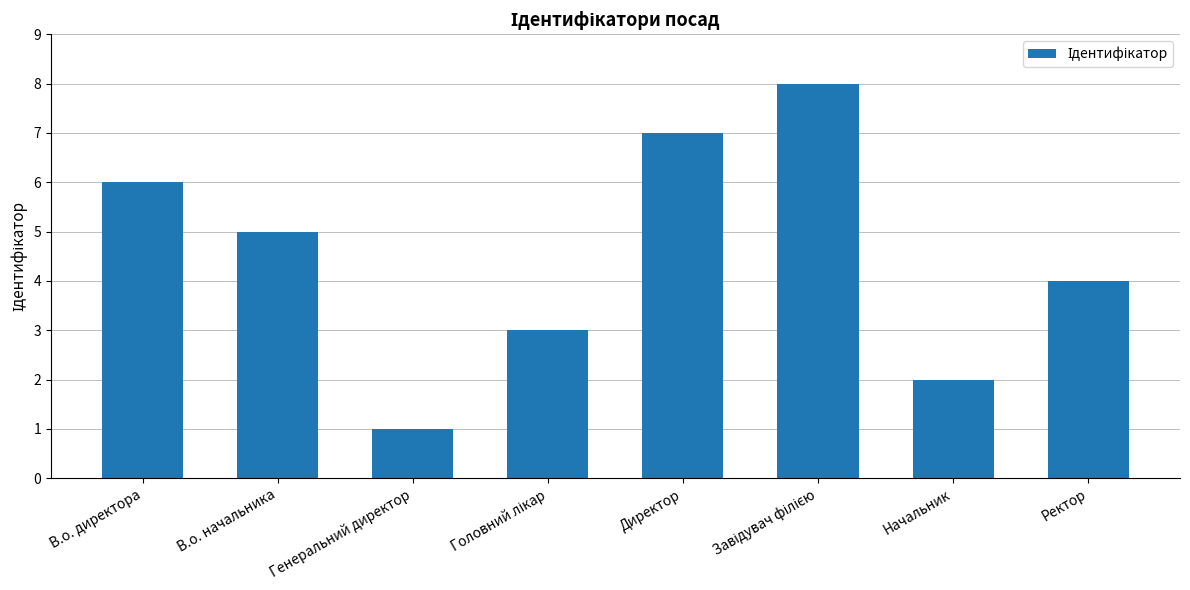

How many values are between 3 and 7?

5